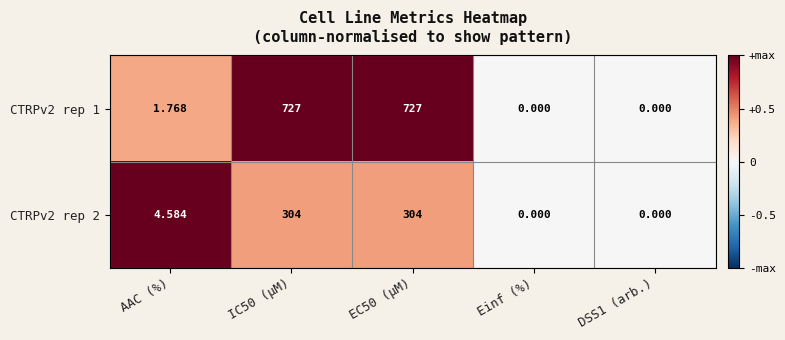

At which label does CTRPv2 rep 1 first exceed 1?

AAC (%)